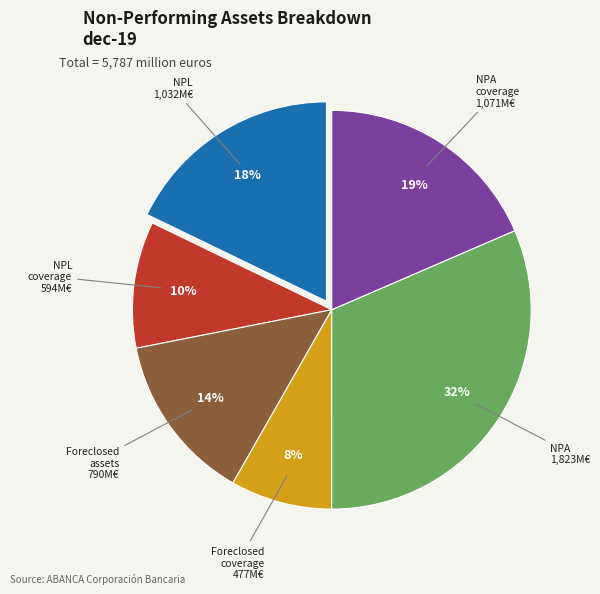

Does any single category account for the majority?

No